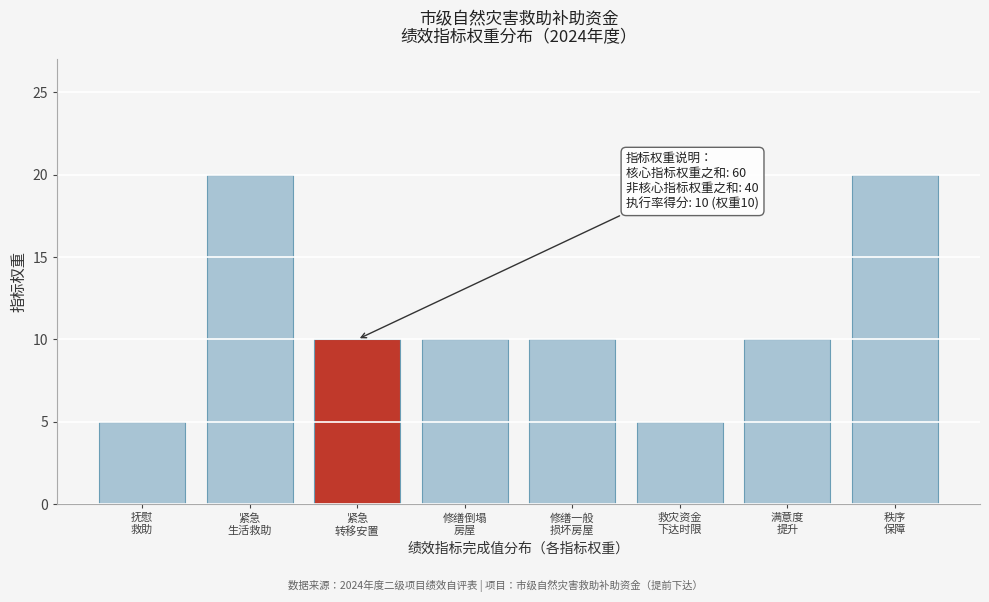

Reading left to right, transcribe all the data shown in this chart.

5	20	10	10	10	5	10	20